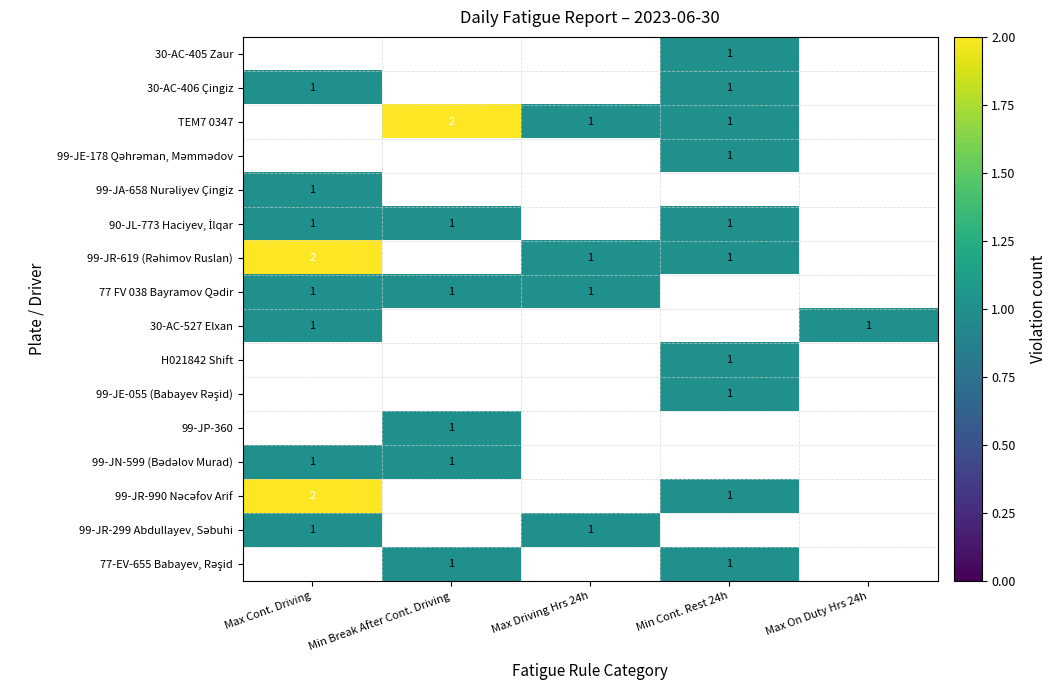

The value of 30-AC-527 Elxan at Max Cont. Driving is 2. True or false?

False